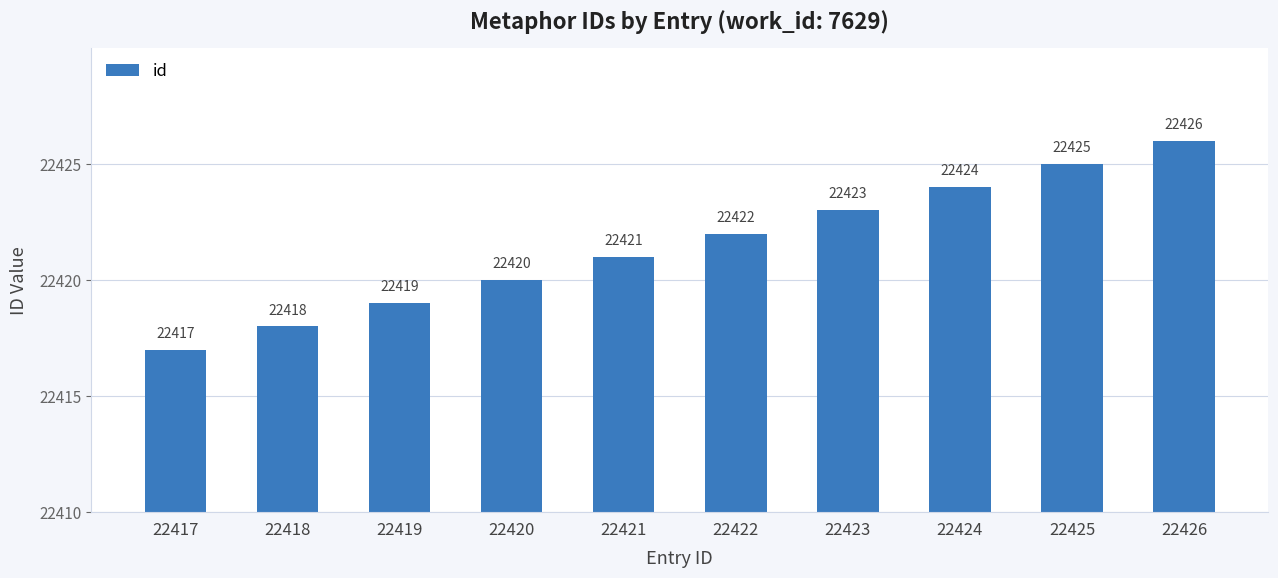

Count the number of categories in the chart.

10